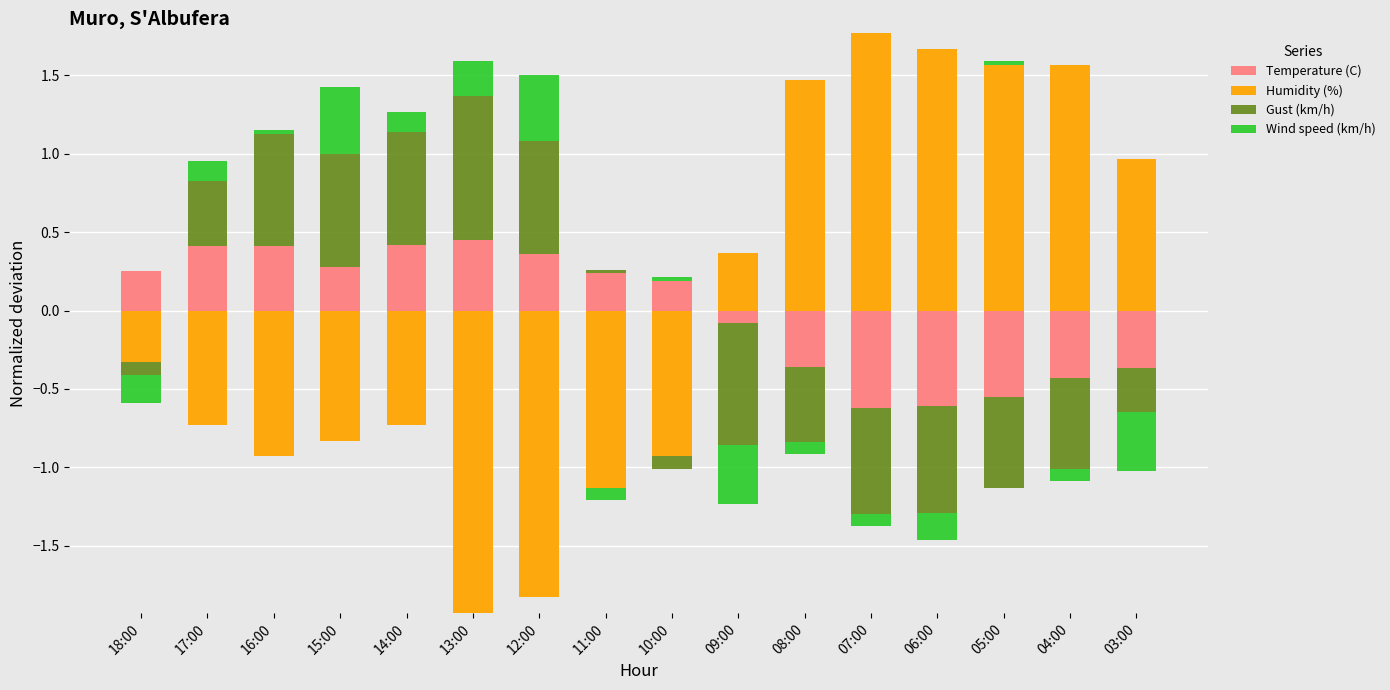

What is the difference between the maximum and minimum values in the Wind speed (km/h) series?

0.4